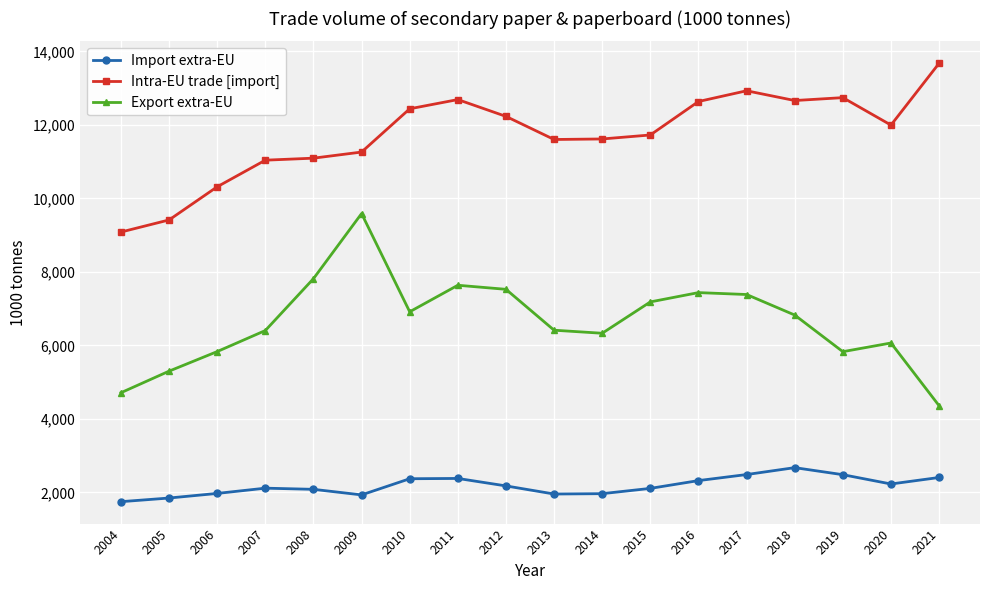

What value does the Export extra-EU series have at 2012?

7527.5